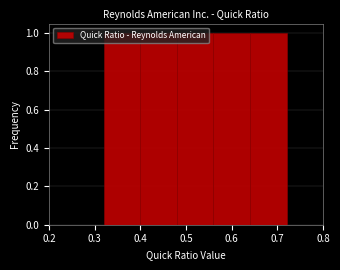

How tall is the bar that spans 0.64 to 0.72 on the x-axis? The values are not printed on the chart, so give them approximately, as read against the axis.

1